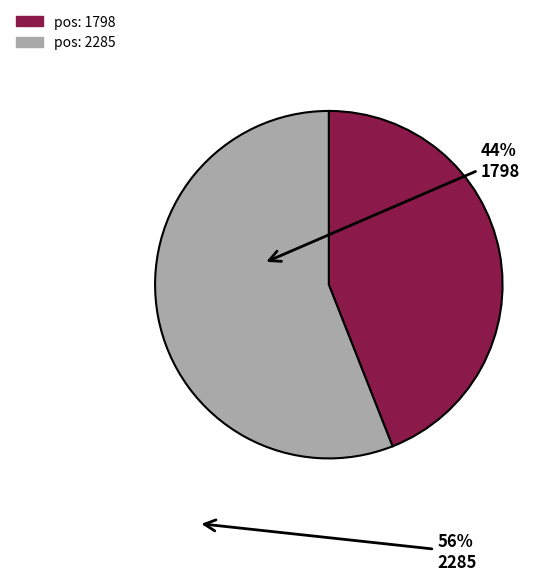

Is there any slice that represents more than half of the pie?

Yes